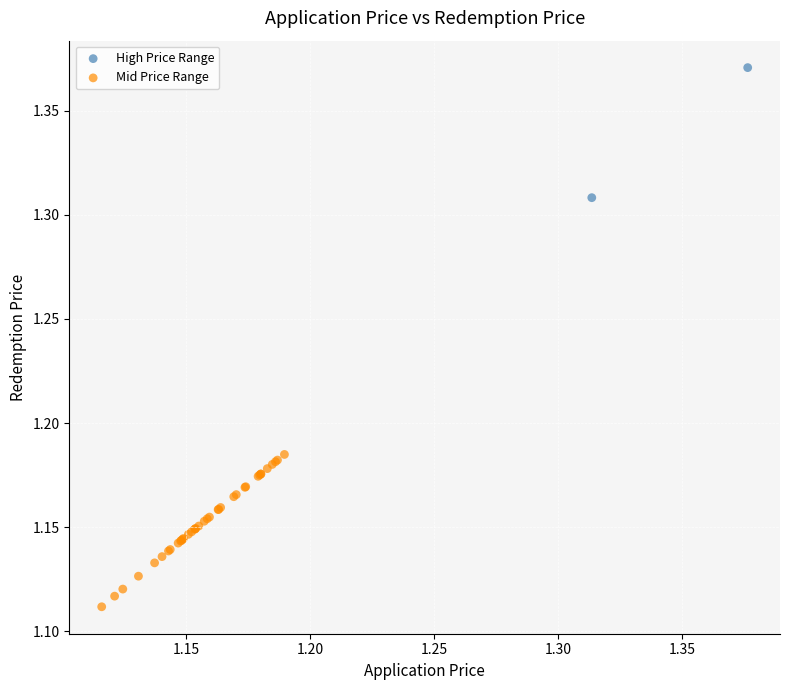

Which series contains the lowest Y value?

Mid Price Range